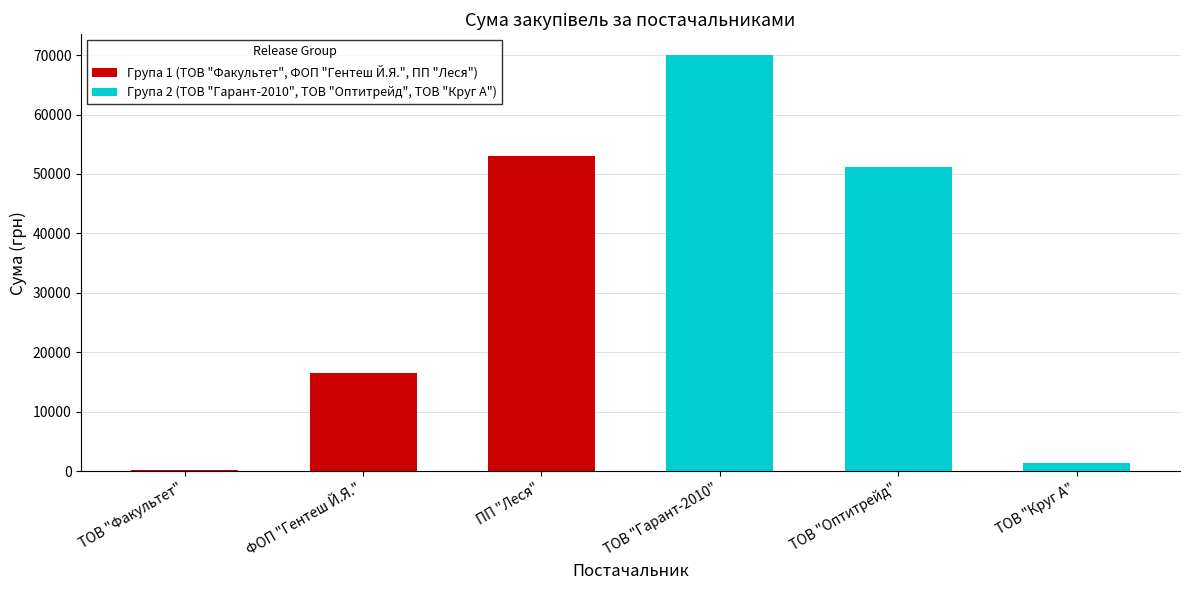

Which series has the widest spread of values?

Група 2 (ТОВ "Гарант-2010", ТОВ "Оптитрейд", ТОВ "Круг А")